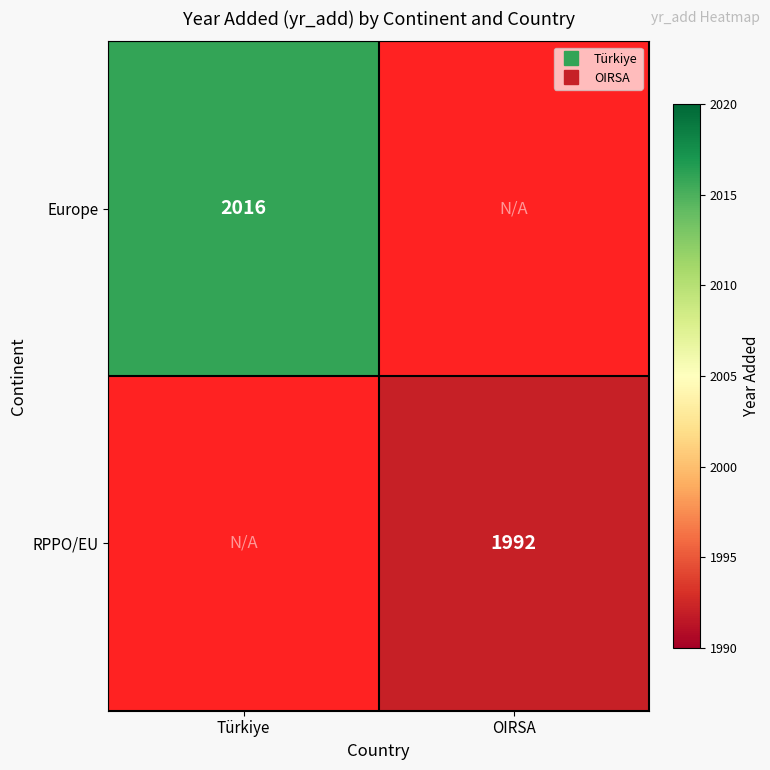

Rank the series by their maximum value, from highest to lowest.

Europe, RPPO/EU